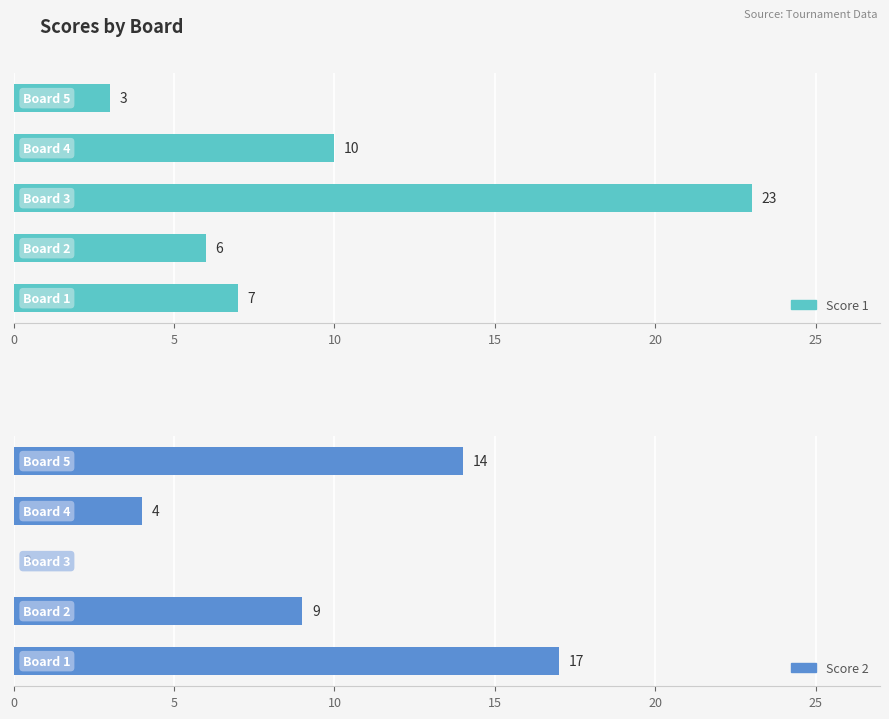

Between 0 and 10, which is larger?

10